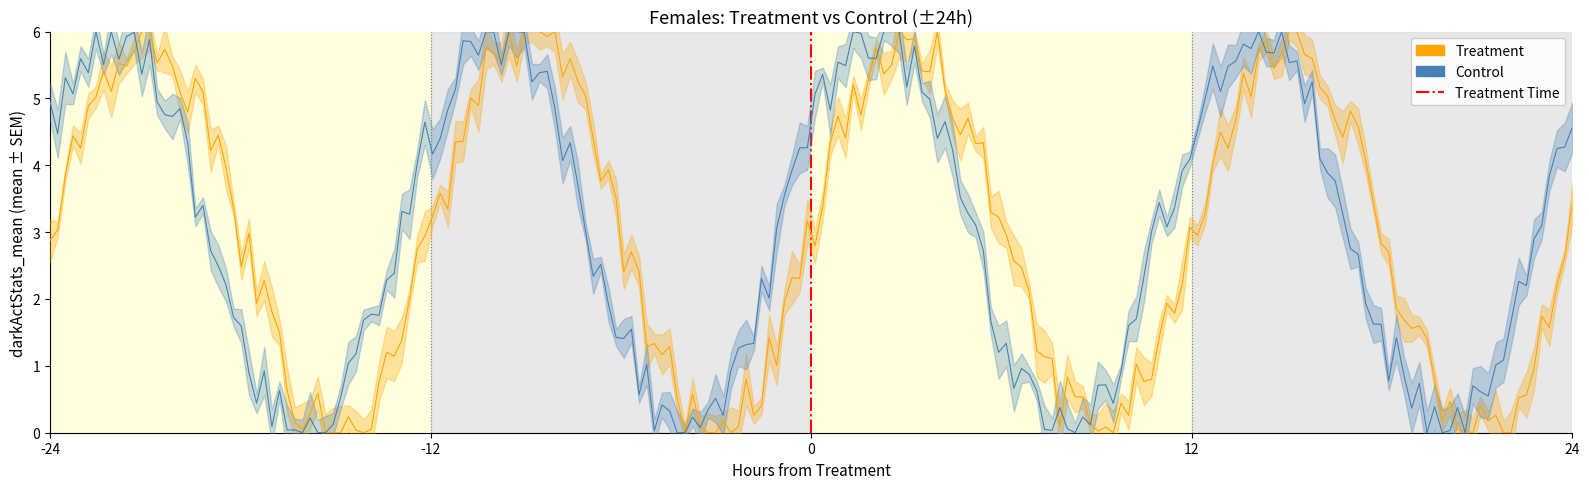

At which label is Control closest to 3?

-20